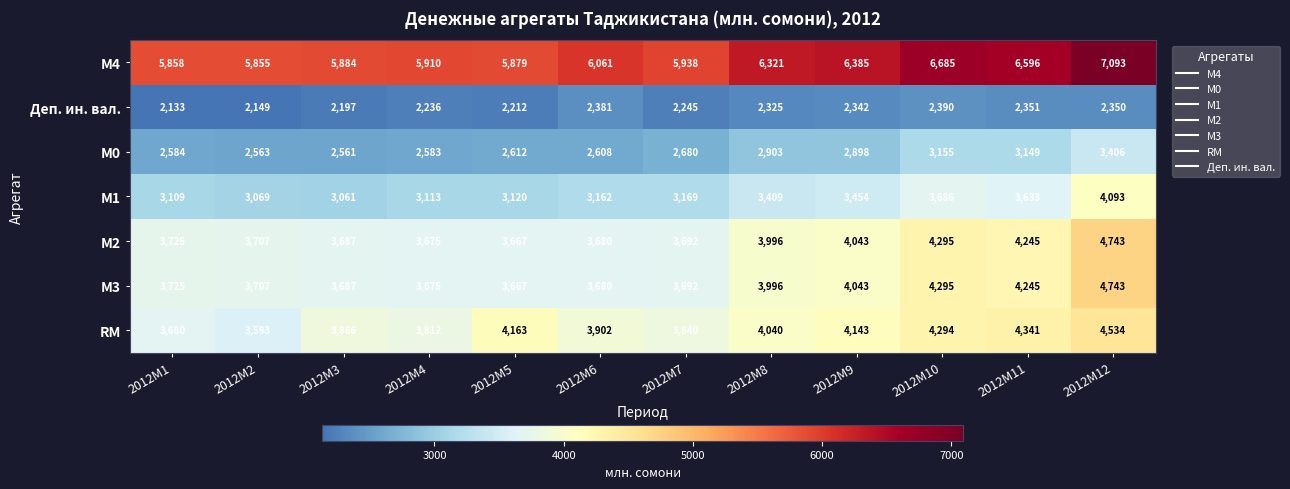

What is the difference between the highest and lowest values at 2012M12?

4743